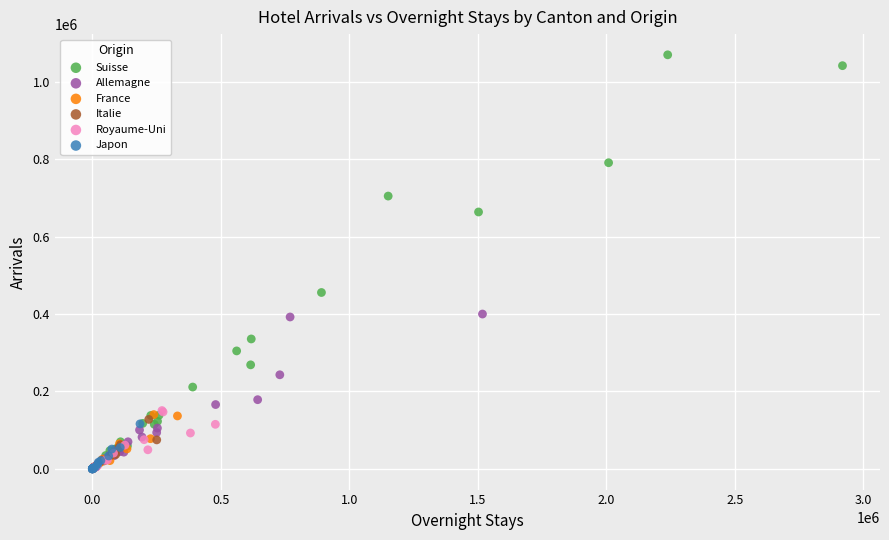

Which series reaches the maximum Y coordinate?

Suisse